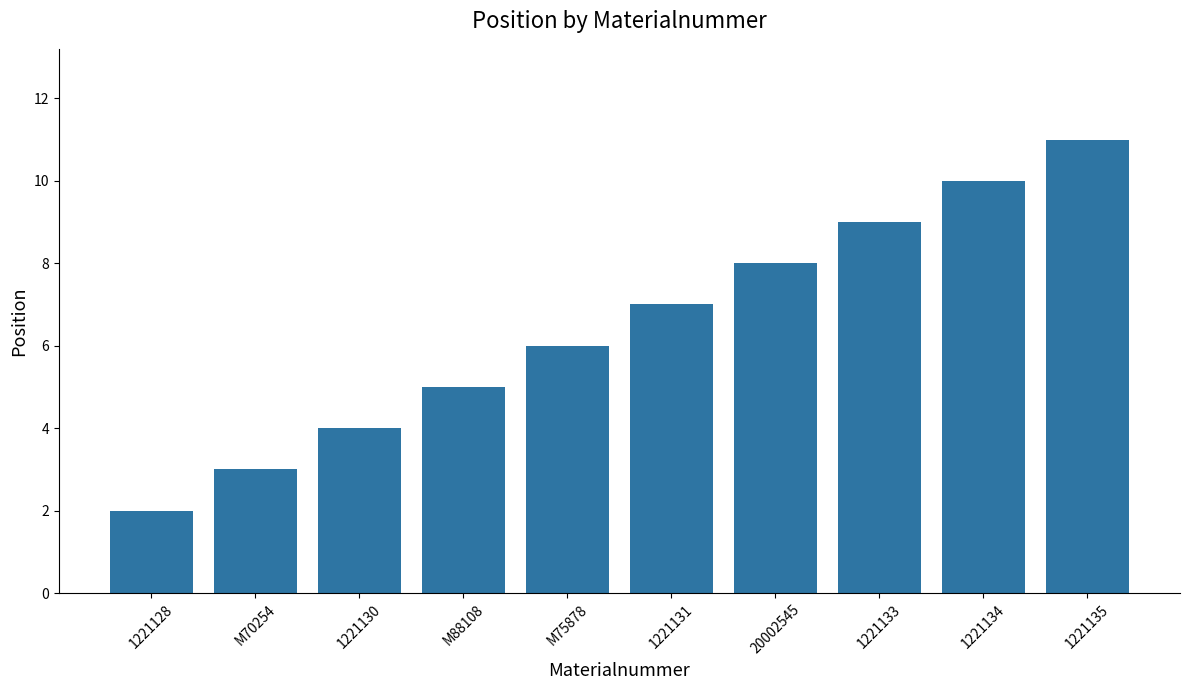

Reading left to right, transcribe all the data shown in this chart.

2	3	4	5	6	7	8	9	10	11